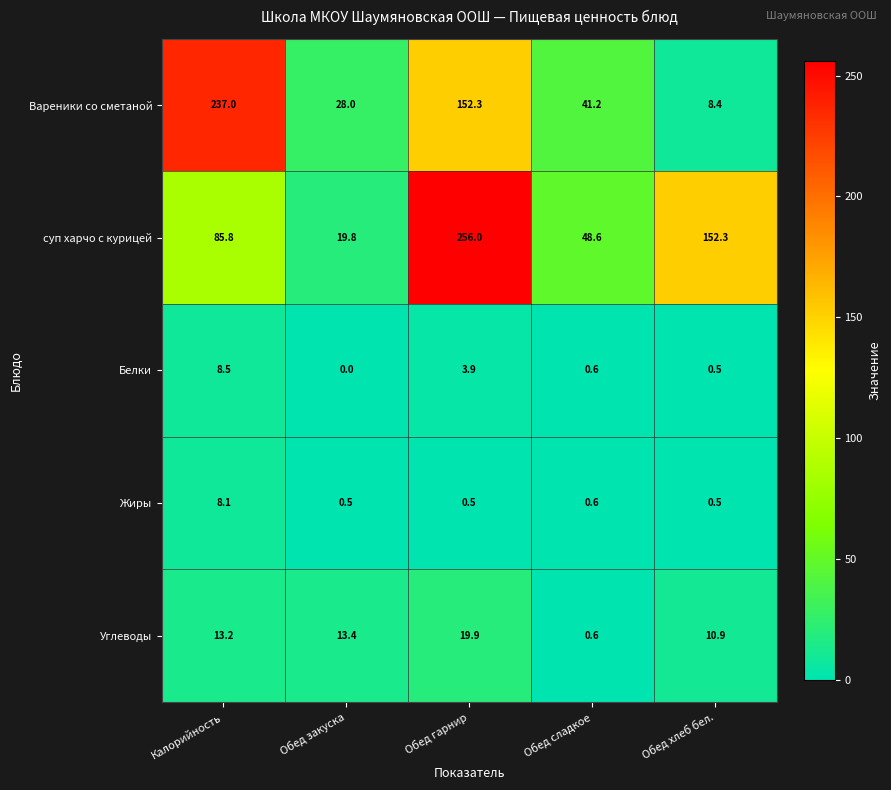

Reading left to right, transcribe all the data shown in this chart.

Вареники со сметаной: Калорийность=237.0	Обед закуска=28.0	Обед гарнир=152.3	Обед сладкое=41.2	Обед хлеб бел.=8.4
суп харчо с курицей: Калорийность=85.8	Обед закуска=19.8	Обед гарнир=256.0	Обед сладкое=48.6	Обед хлеб бел.=152.3
Белки: Калорийность=8.5	Обед закуска=0.0	Обед гарнир=3.9	Обед сладкое=0.6	Обед хлеб бел.=0.5
Жиры: Калорийность=8.1	Обед закуска=0.5	Обед гарнир=0.5	Обед сладкое=0.6	Обед хлеб бел.=0.5
Углеводы: Калорийность=13.2	Обед закуска=13.4	Обед гарнир=19.9	Обед сладкое=0.6	Обед хлеб бел.=10.9